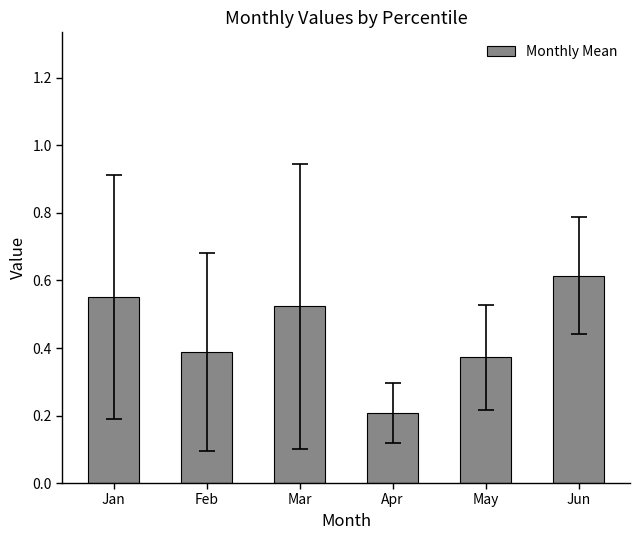

Does the chart contain stacked bars?

No